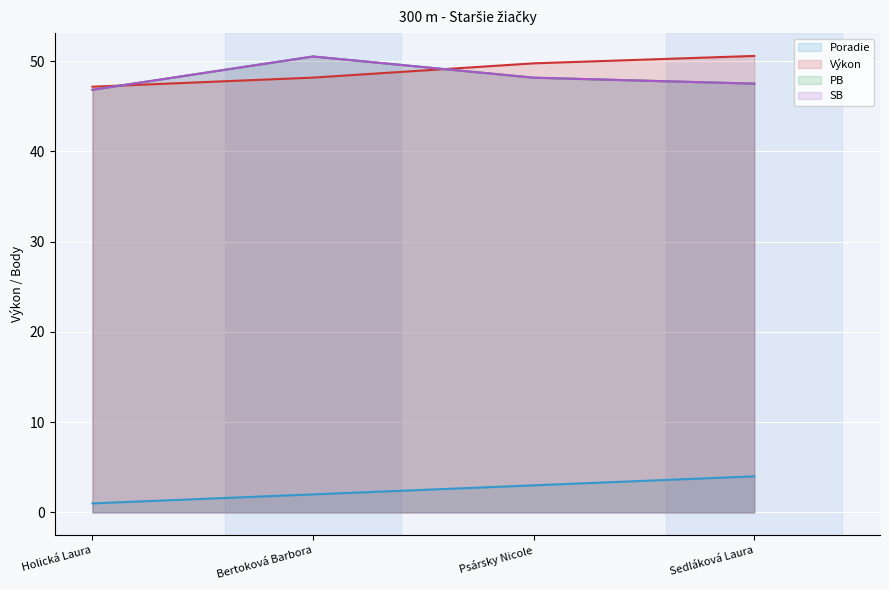

What is the difference between the maximum and minimum values in the Poradie series?

3.0